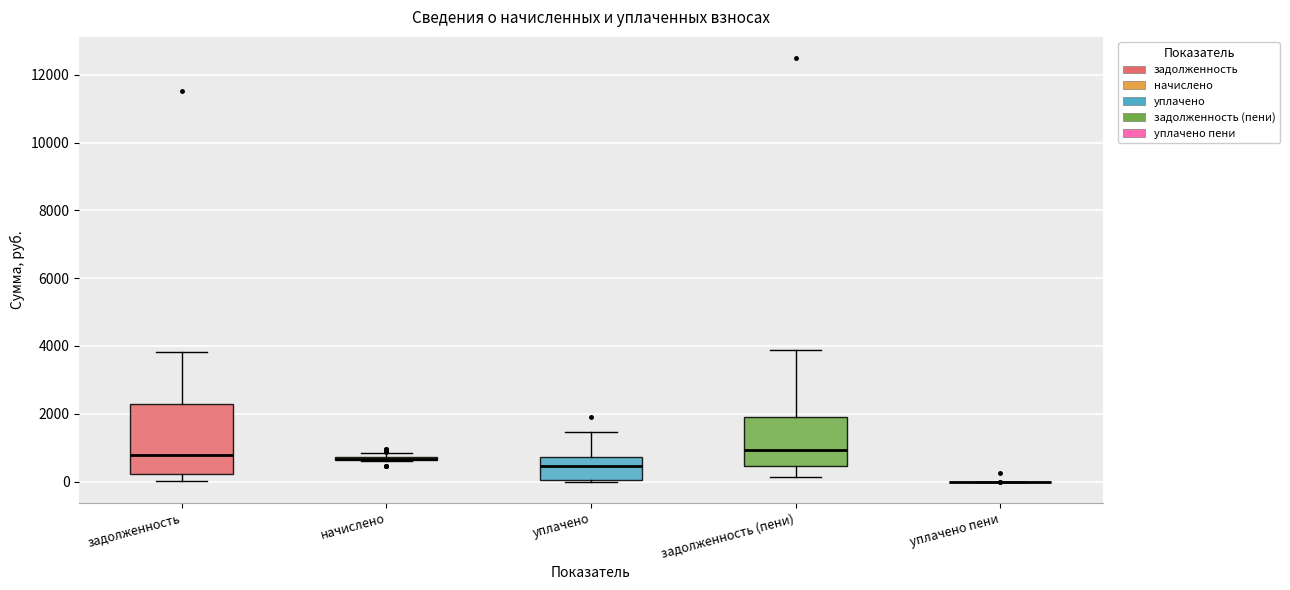

Comparing the boxes themselves (not the whiskers), which one is the tallest?

задолженность